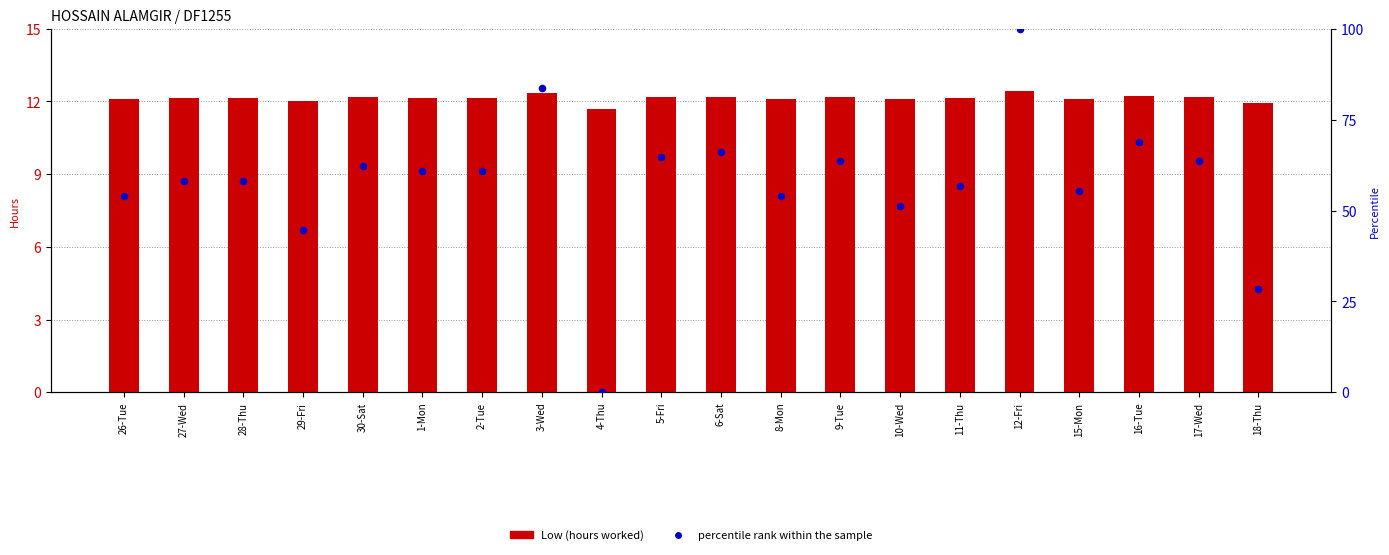

Which series reaches the maximum Y coordinate?

percentile rank within the sample